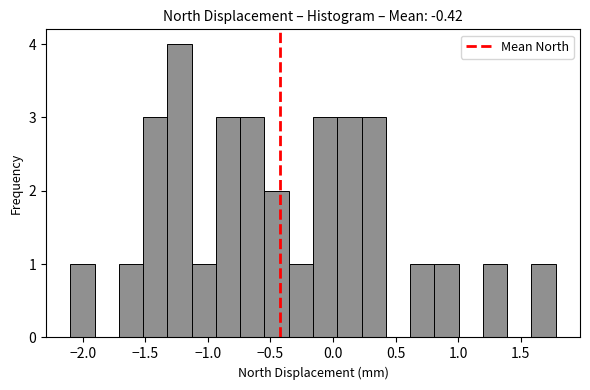

Read against the x-axis, roughly where is the centre of the tallest bar?

-1.25